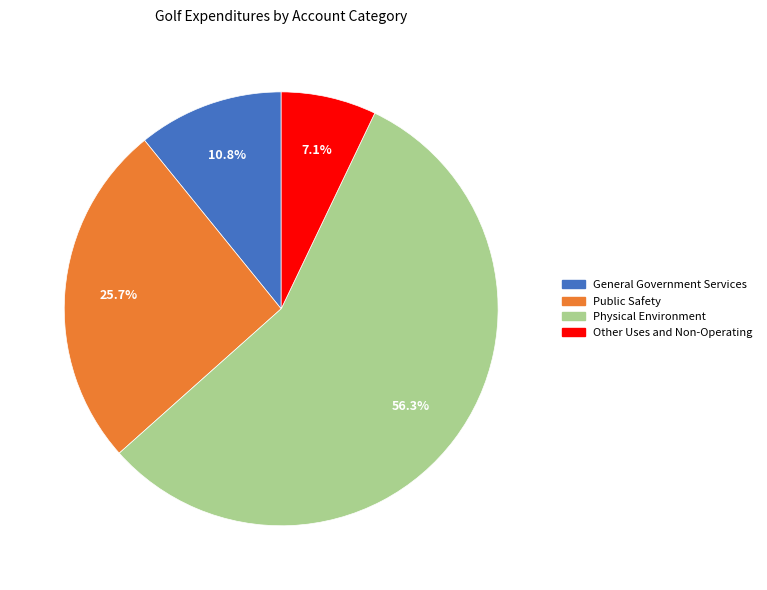

Which has a higher value, Public Safety or Physical Environment?

Physical Environment